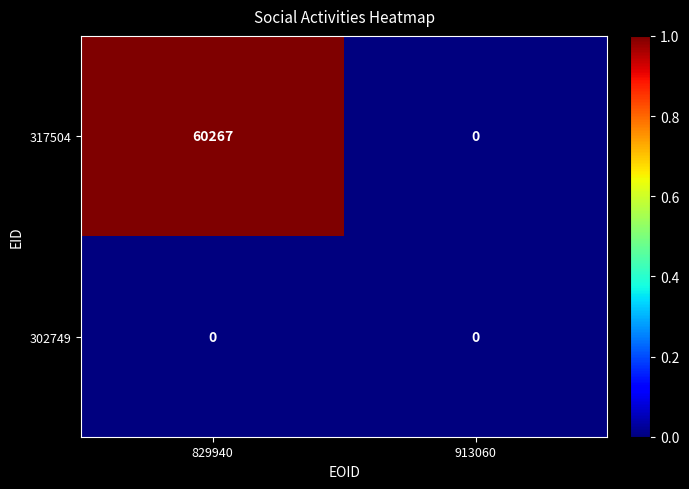

Is the value of 317504 at 829940 greater than the value of 302749 at 913060?

Yes